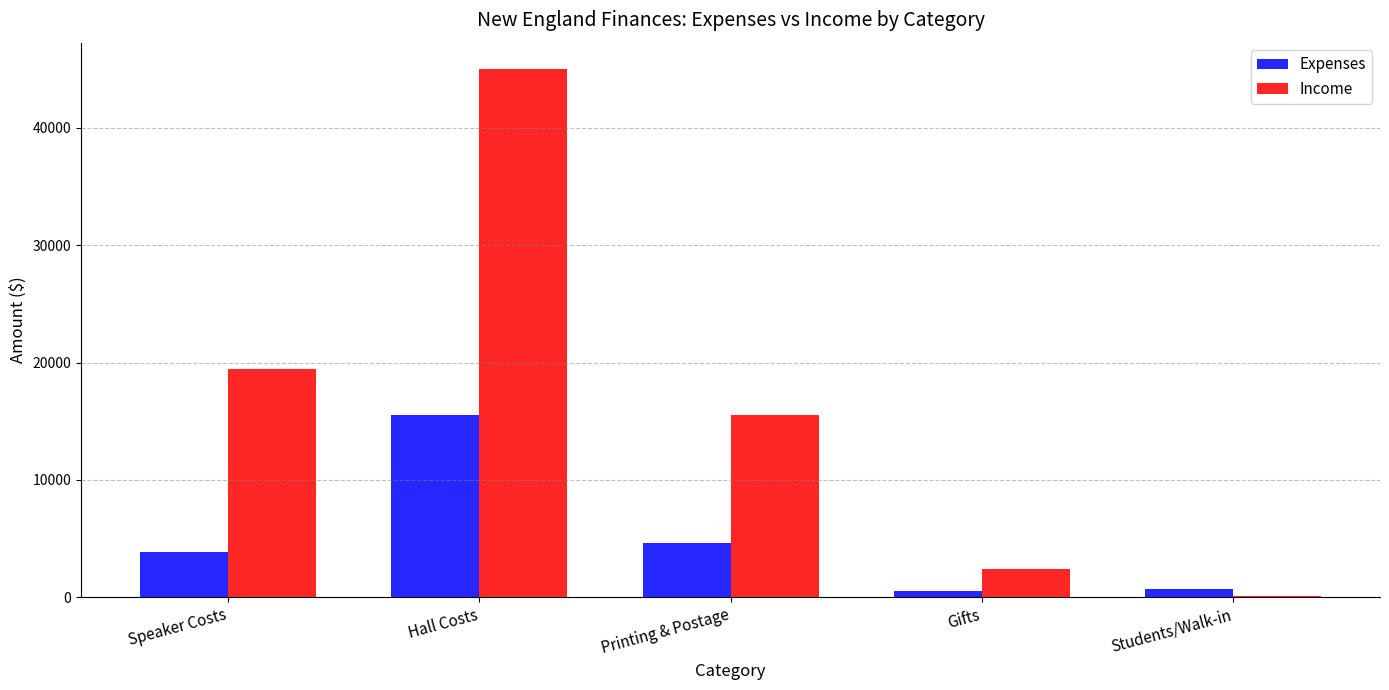

Rank the series at Speaker Costs from highest to lowest value.

Income, Expenses